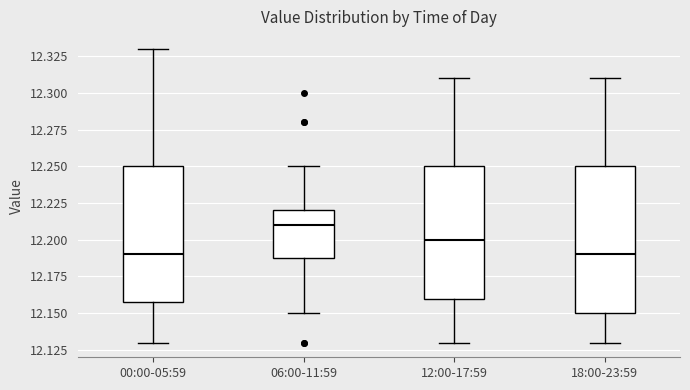

Which box is the tallest, from its lower edge to its upper edge?

18:00-23:59